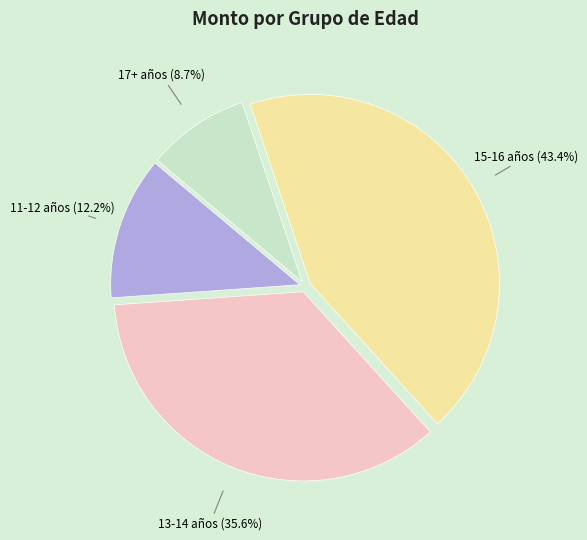

Rank the categories by value from lowest to highest.

17+ años (8.7%), 11-12 años (12.2%), 13-14 años (35.6%), 15-16 años (43.4%)